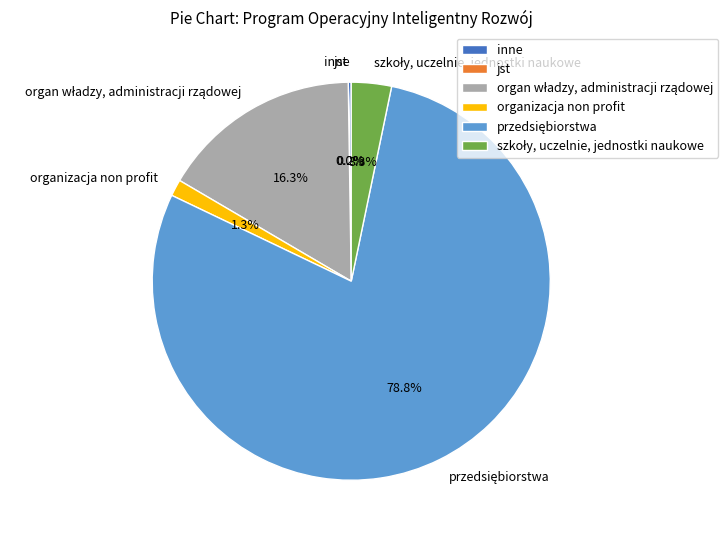

Is there any slice that represents more than half of the pie?

Yes